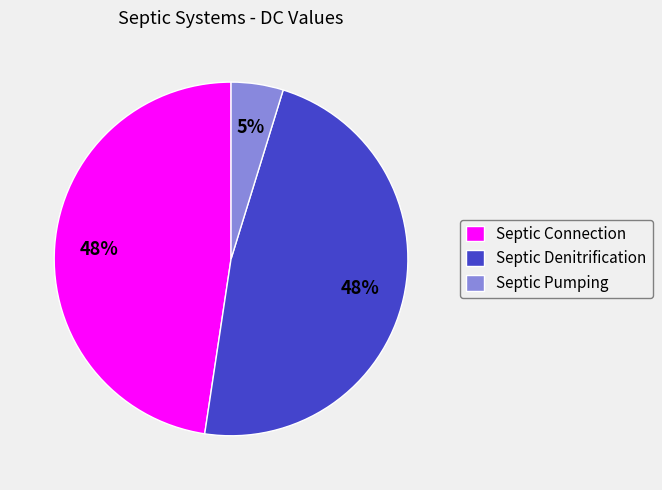

Is it true that Septic Denitrification is 62% of the pie?

False